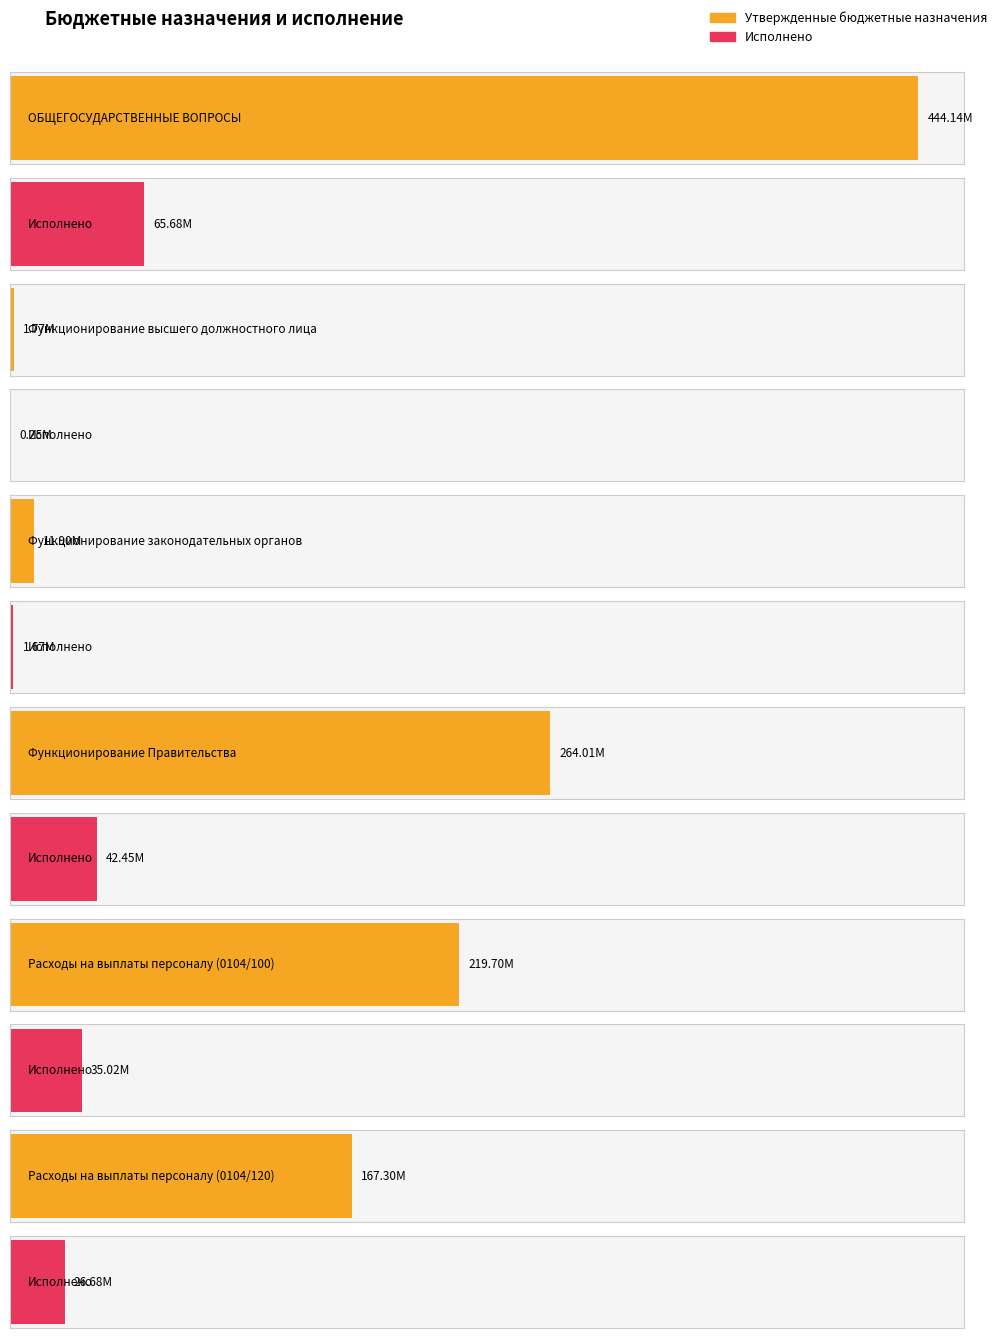

What is the difference between the maximum and minimum values in the Утвержденные бюджетные назначения series?

442371728.1